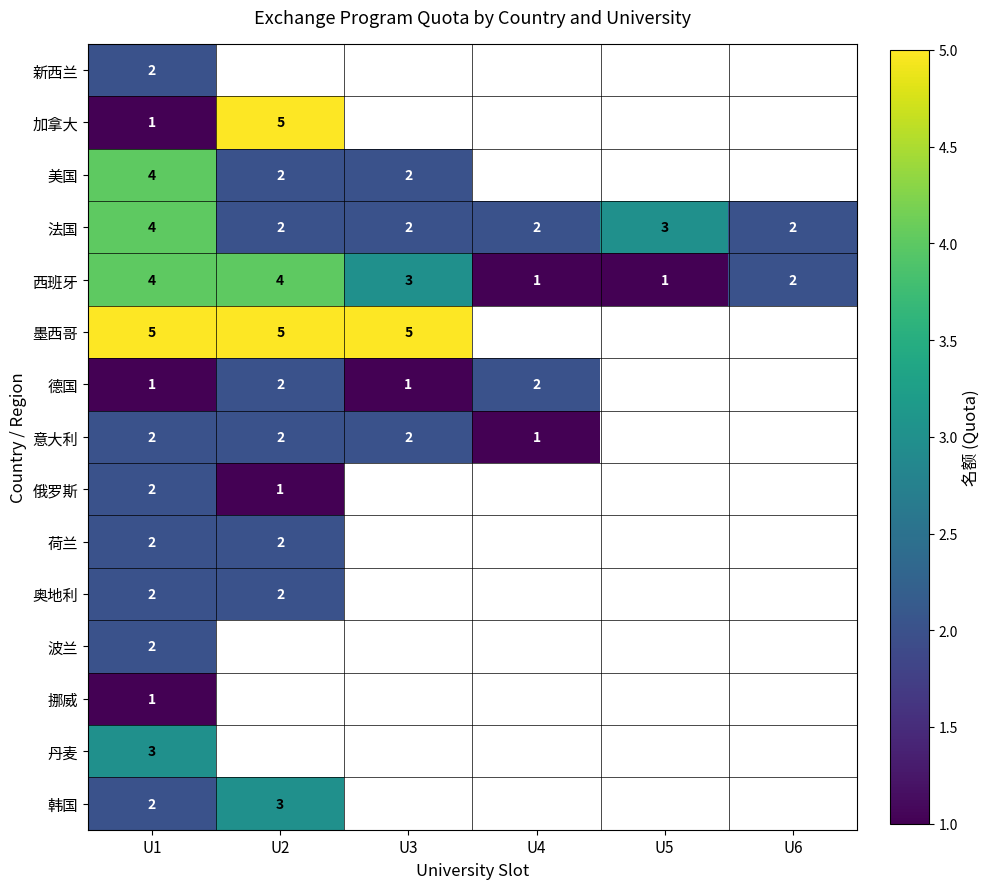

Is the value of 荷兰 at U2 greater than the value of 法国 at U1?

No